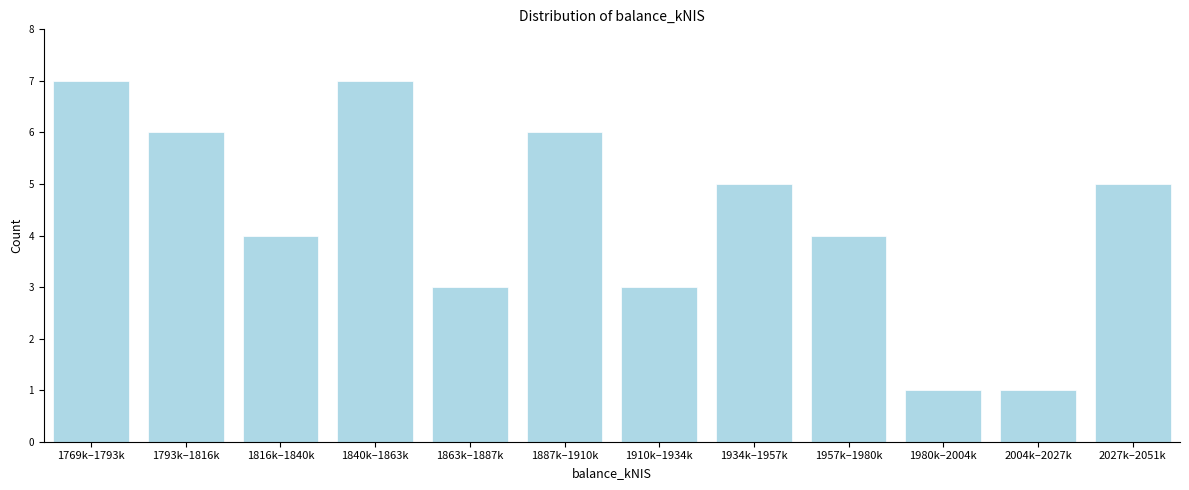

Reading left to right, list all the values displayed in this chart.

7	6	4	7	3	6	3	5	4	1	1	5